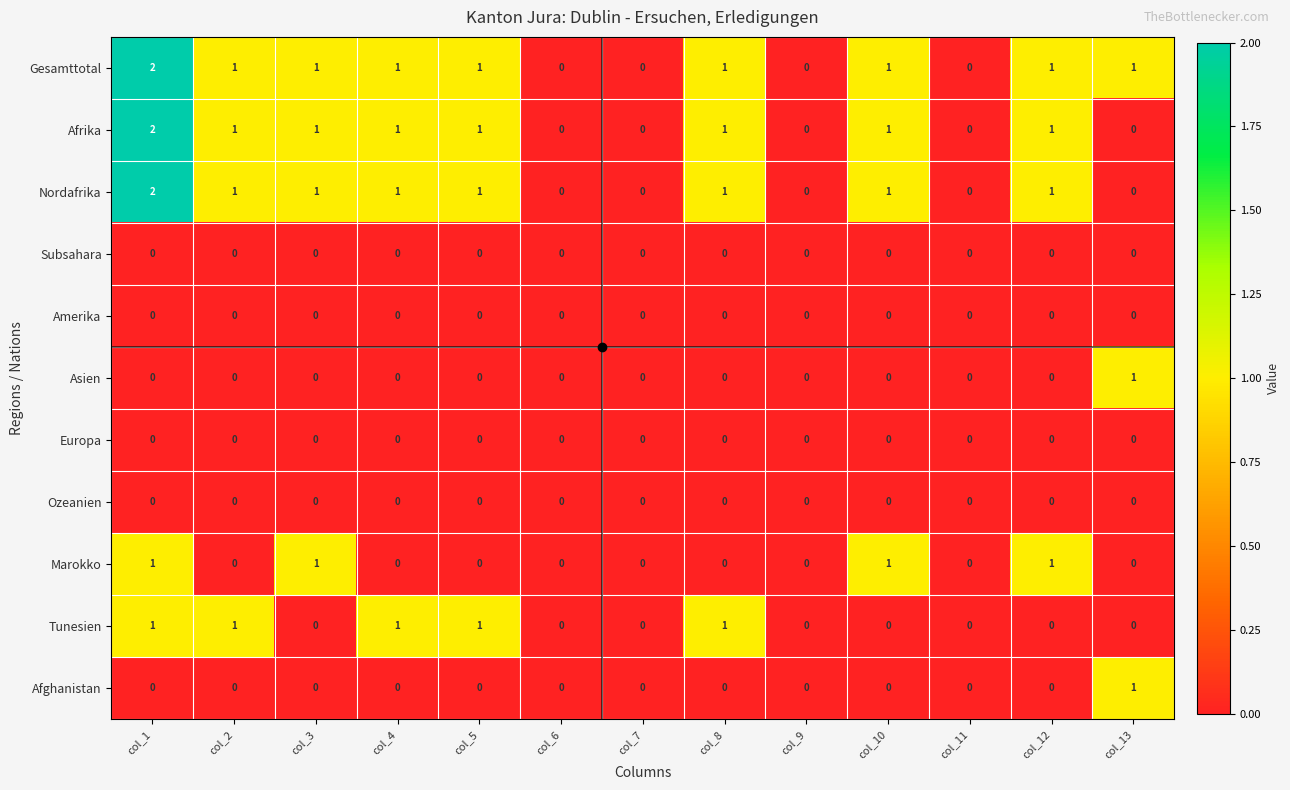

The Marokko series shows 1 at col_3. True or false?

True